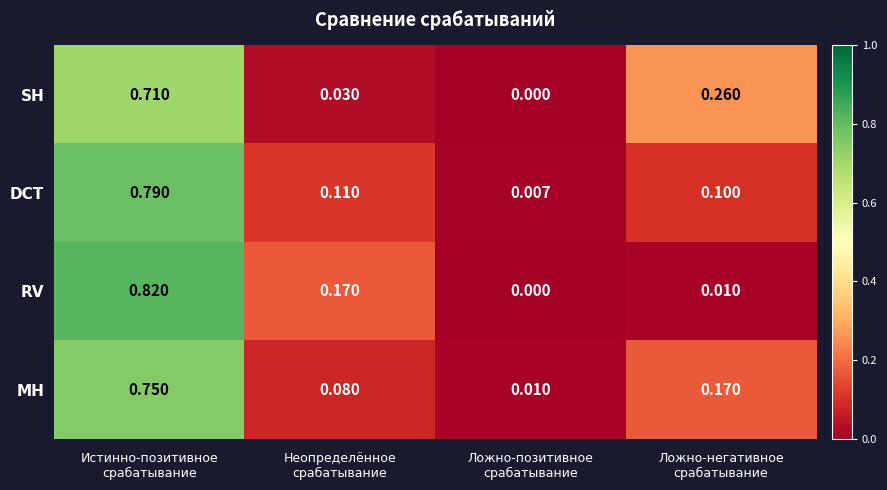

Which series has the widest spread of values?

RV